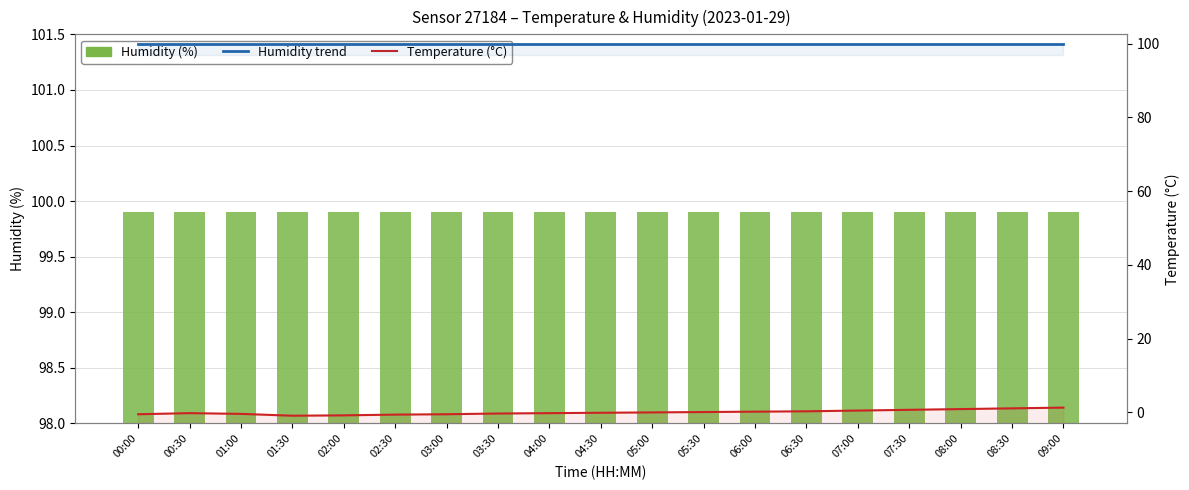

At which label is Humidity (%) closest to 99?

00:00